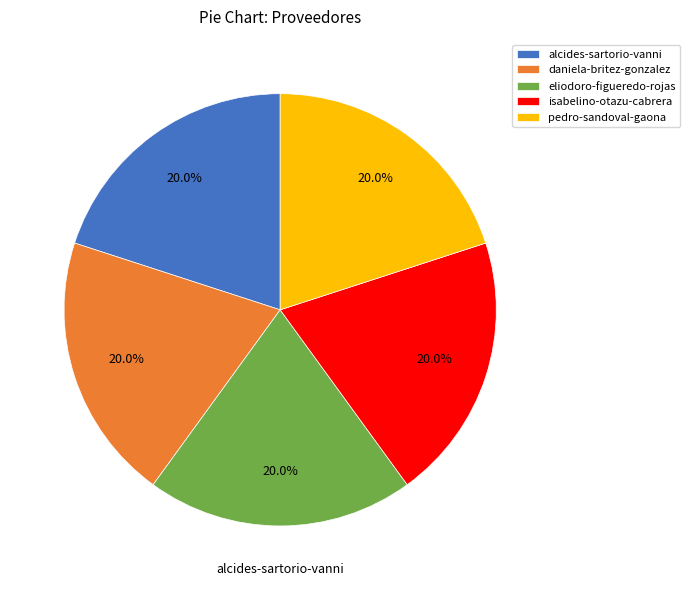

Does daniela-britez-gonzalez account for over 50% of the chart?

No